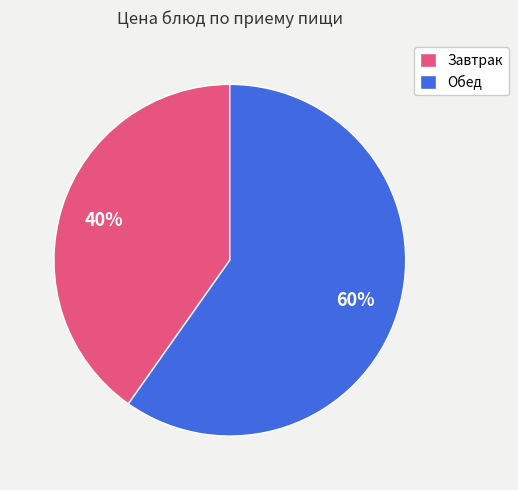

The Обед slice represents 60% of the pie. True or false?

True